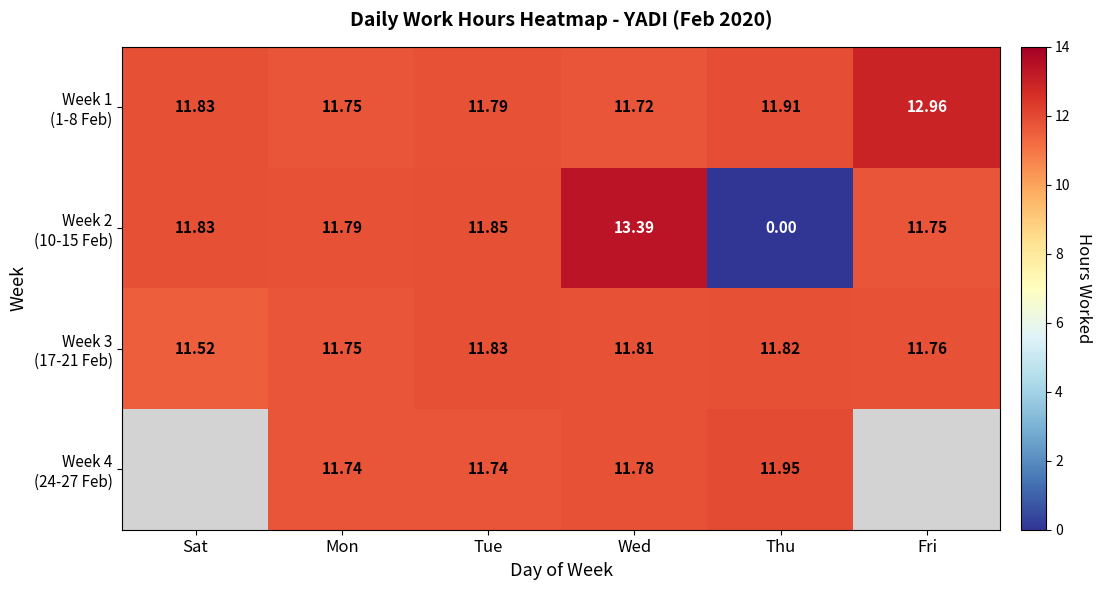

What is the average value of the Week 3 (17-21 Feb) series?

11.7